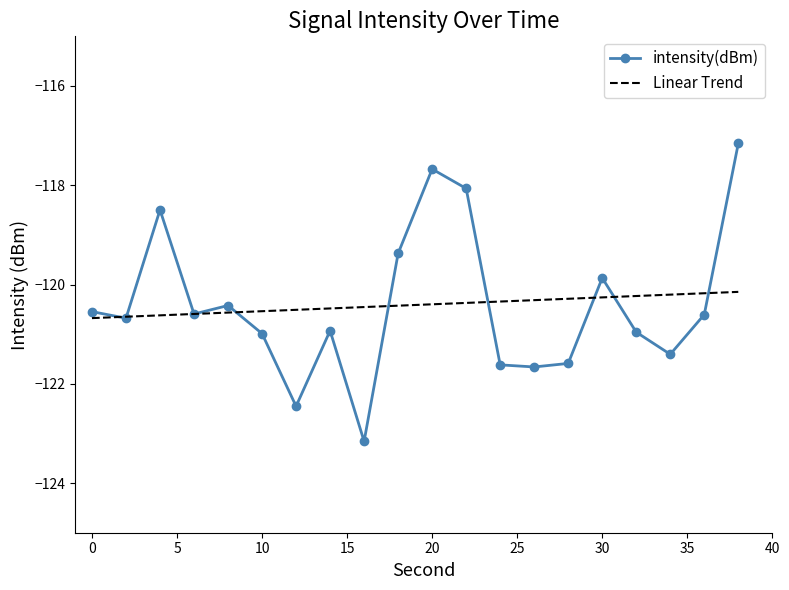

List the labels in order of value, largest first.

38, 20, 22, 4, 18, 30, 8, 0, 6, 36, 2, 14, 32, 10, 34, 28, 24, 26, 12, 16